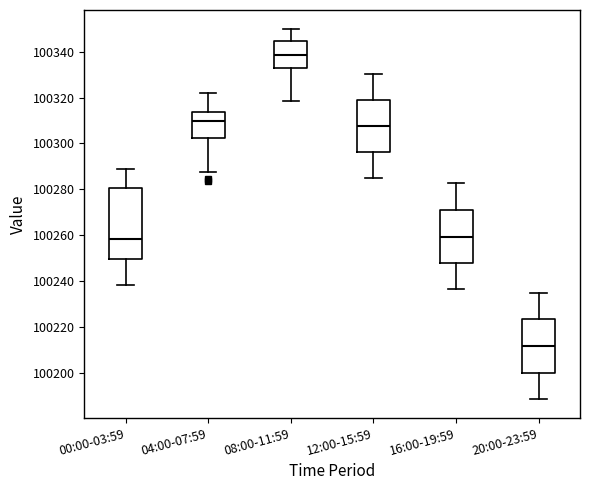

Where does the upper whisker of the box for 00:00-03:59 end on the y-axis? The values are not printed on the chart, so give them approximately, as read against the axis.

100288